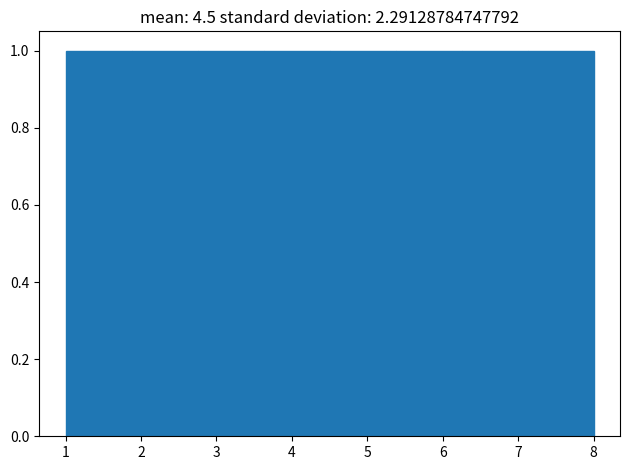

Reading left to right, transcribe this chart: for each bar, give the range it covers on the x-axis and its height. Neither the bar edges nor the heights are printed on the chart, so give them approximately, as read against the axes.

1.0 to 1.9: 1
1.9 to 2.8: 1
2.8 to 3.6: 1
3.6 to 4.5: 1
4.5 to 5.4: 1
5.4 to 6.3: 1
6.3 to 7.1: 1
7.1 to 8.0: 1